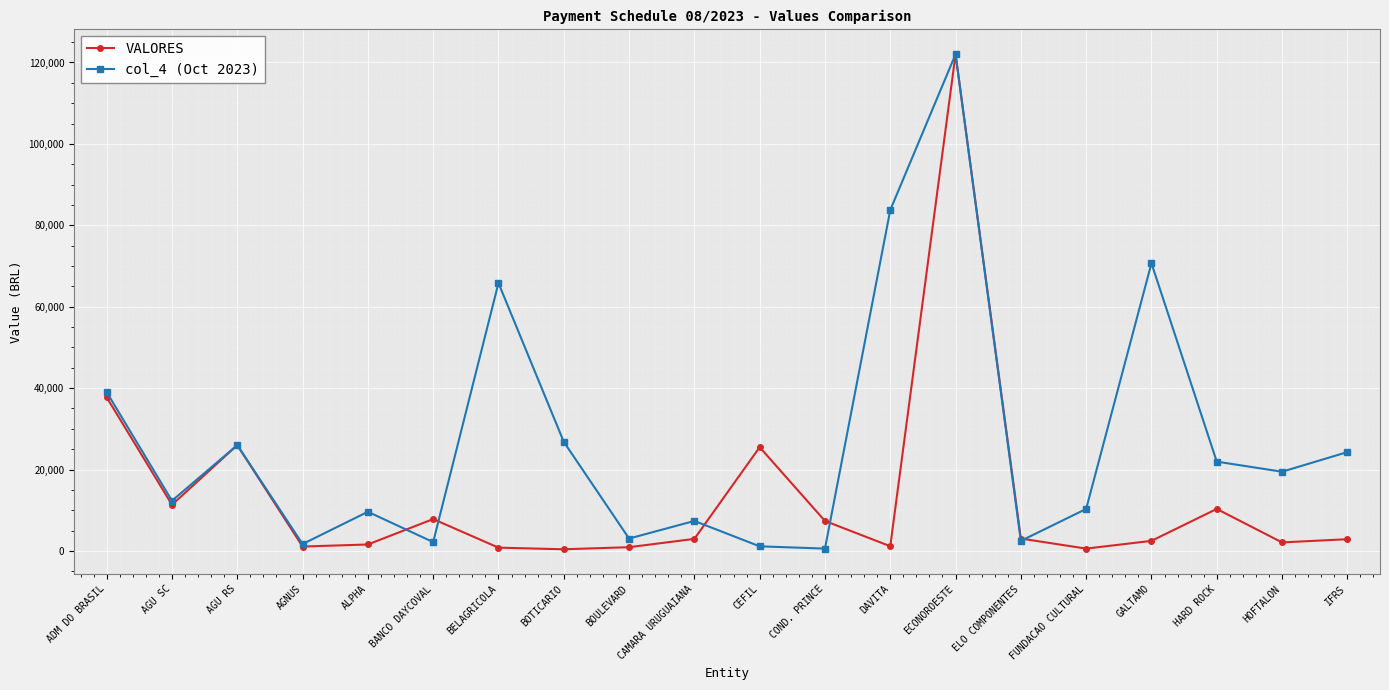

What is the highest value of the VALORES series?

122021.9